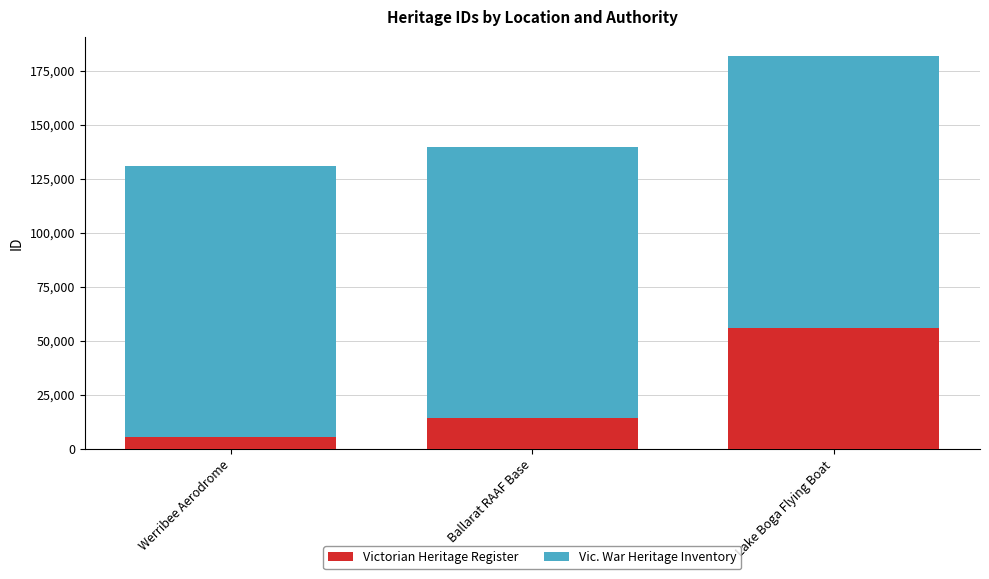

What is the value of the Victorian Heritage Register bar at the 3rd from the left?

55888